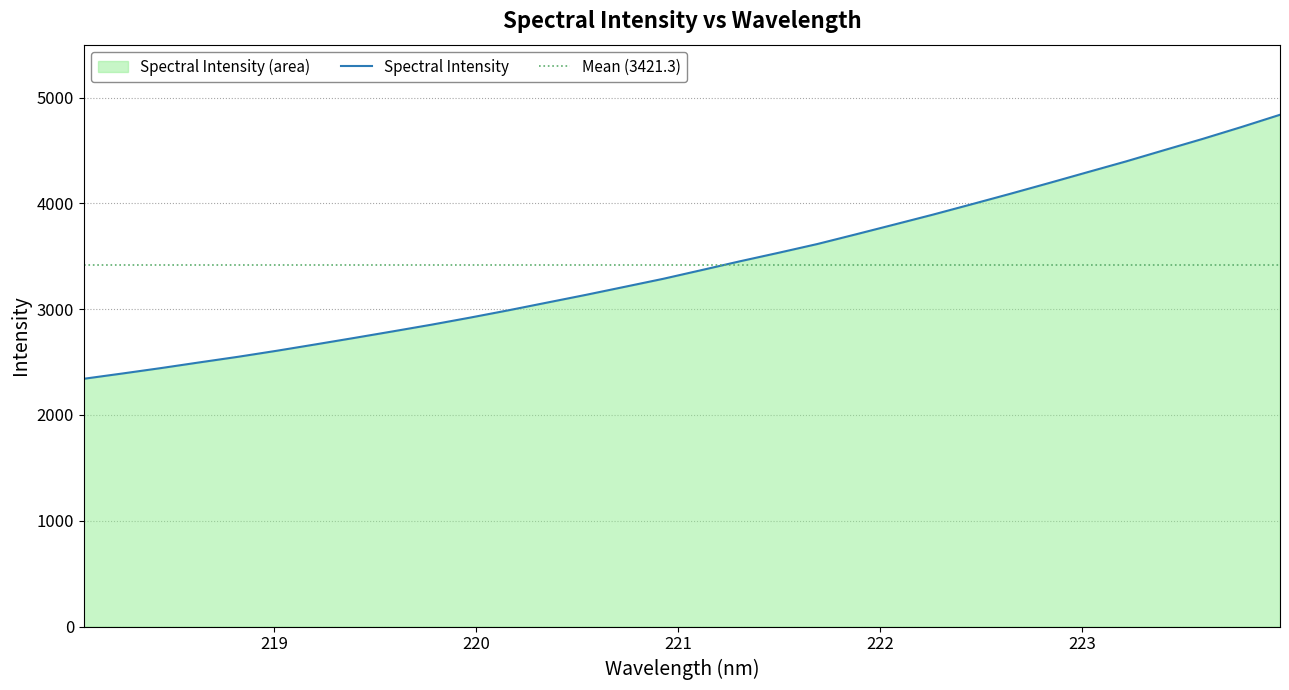

What is the greatest value displayed?

4837.5